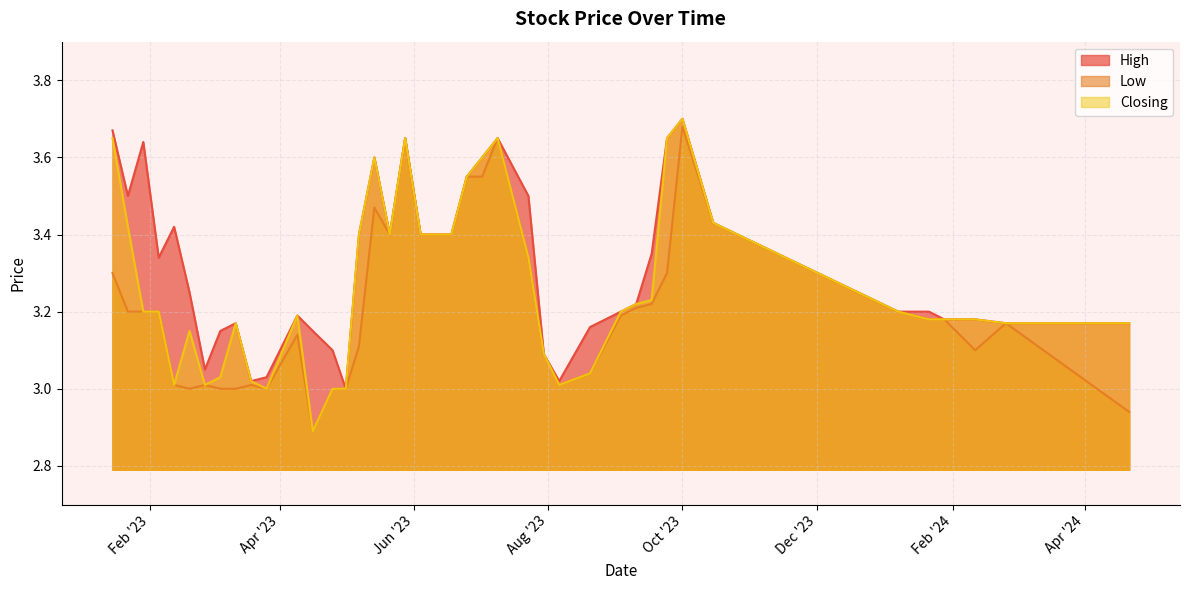

What is the label of the 16th point from the right?

07/05/2023